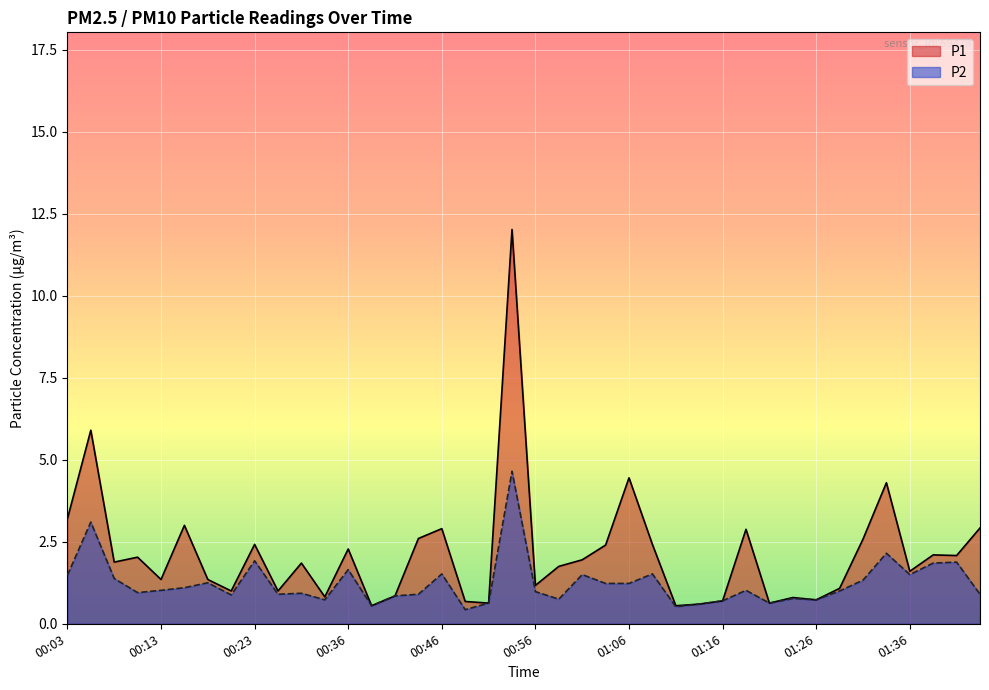

What is the sum of the P2 values at 00:21 and 00:36?

2.5